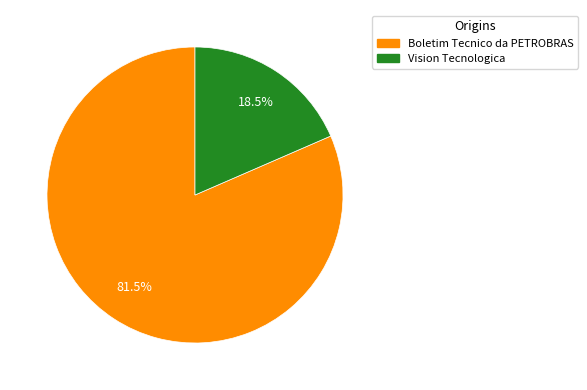

Rank the categories by value from lowest to highest.

Vision Tecnologica, Boletim Tecnico da PETROBRAS